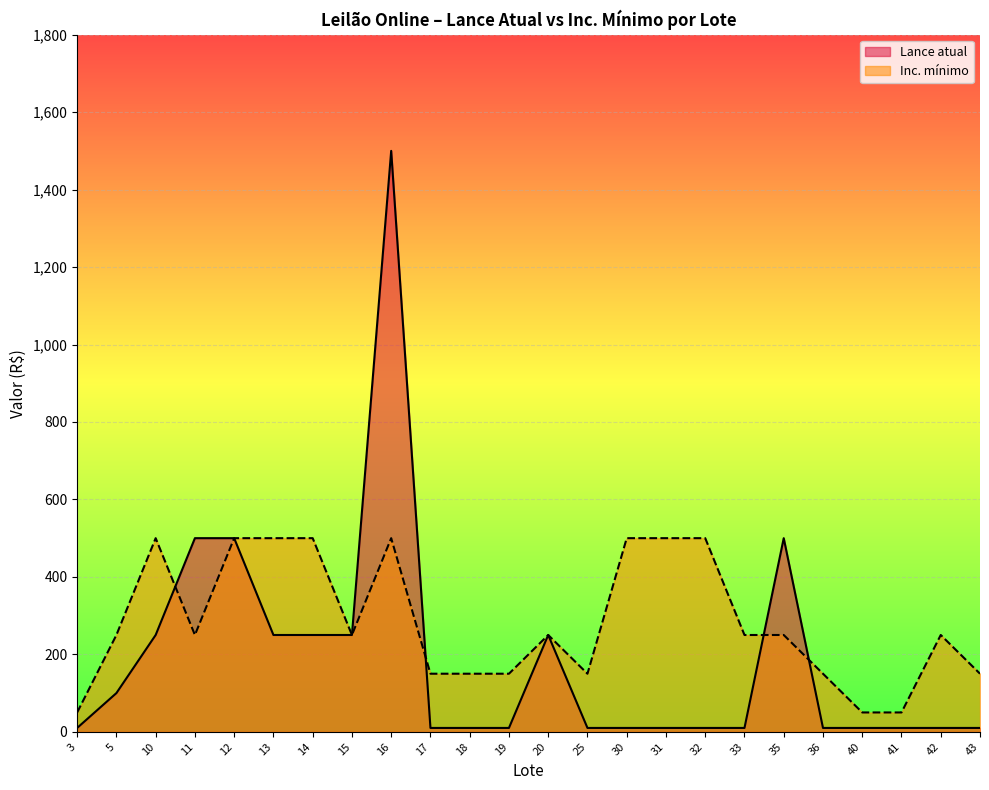

What is the sum of all Inc. mínimo values?

6800